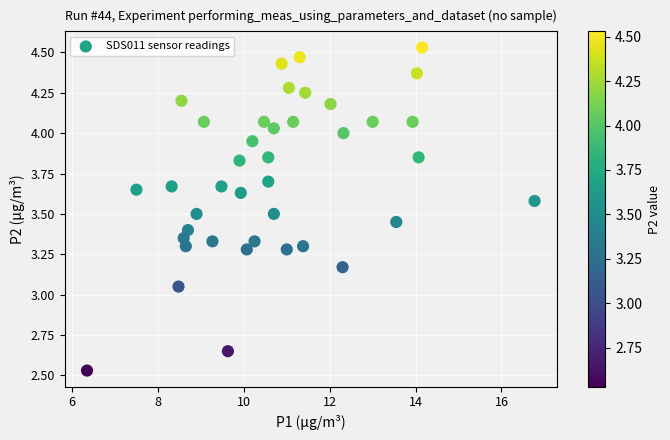

What is the range of Y values (max minus min)?

2.0